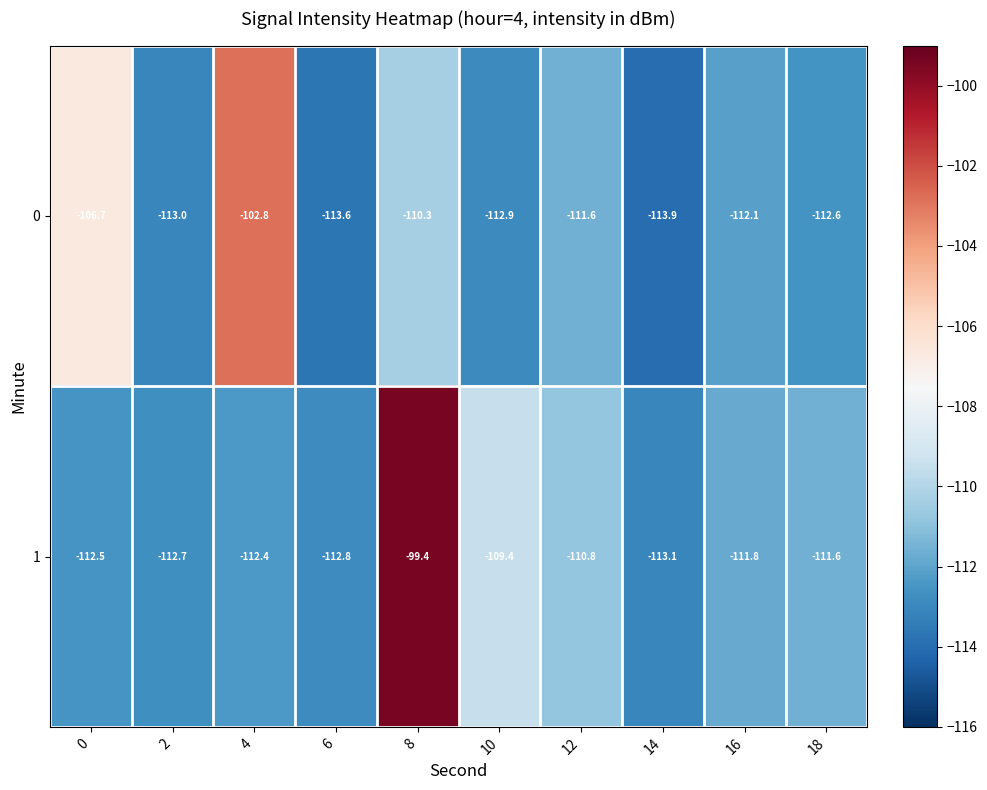

The 0 series shows -195.8 at 18. True or false?

False